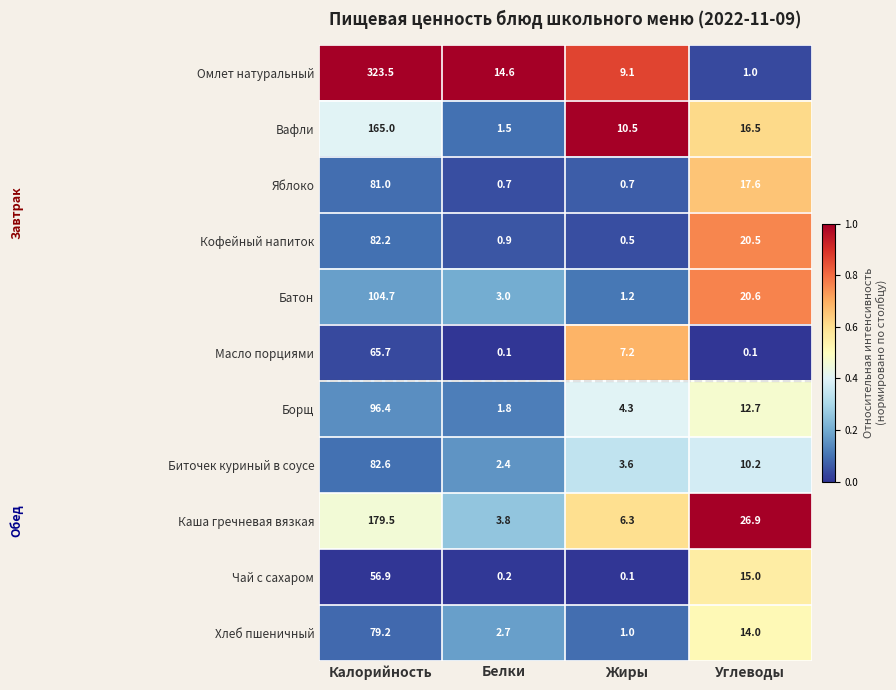

Is it true that Батон equals 104.7 at Калорийность?

True